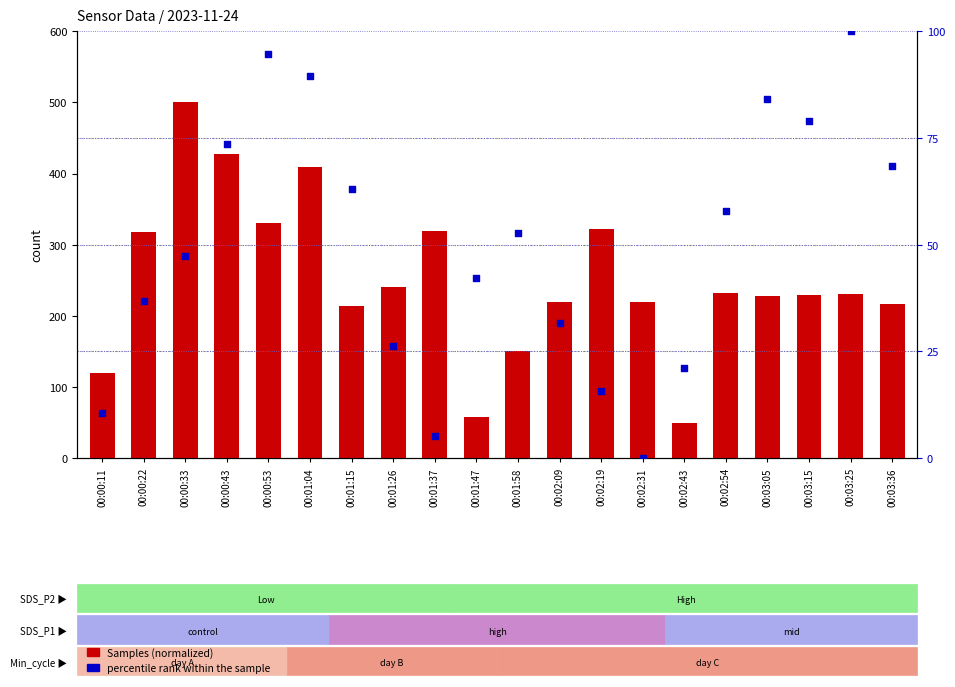

Is the value of Samples (normalized) at 00:01:15 greater than the value of percentile rank within the sample at 00:01:04?

Yes